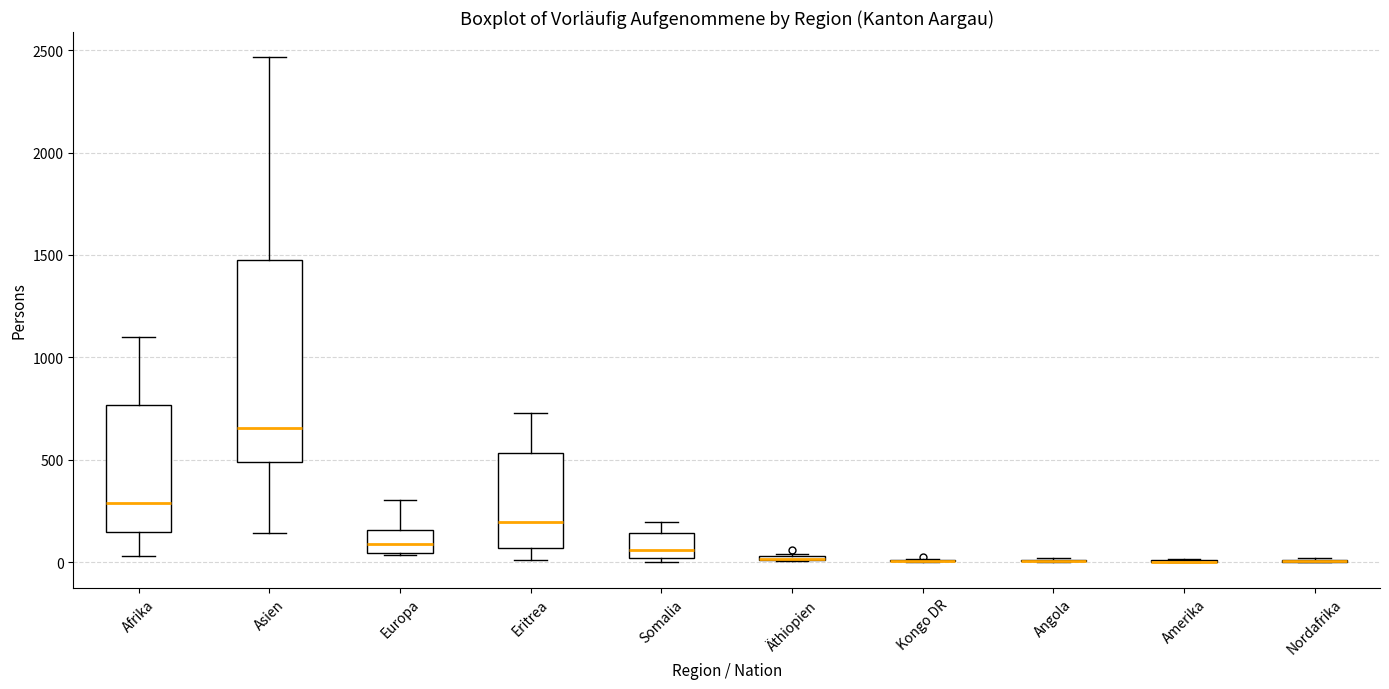

Comparing the boxes themselves (not the whiskers), which one is the tallest?

Asien